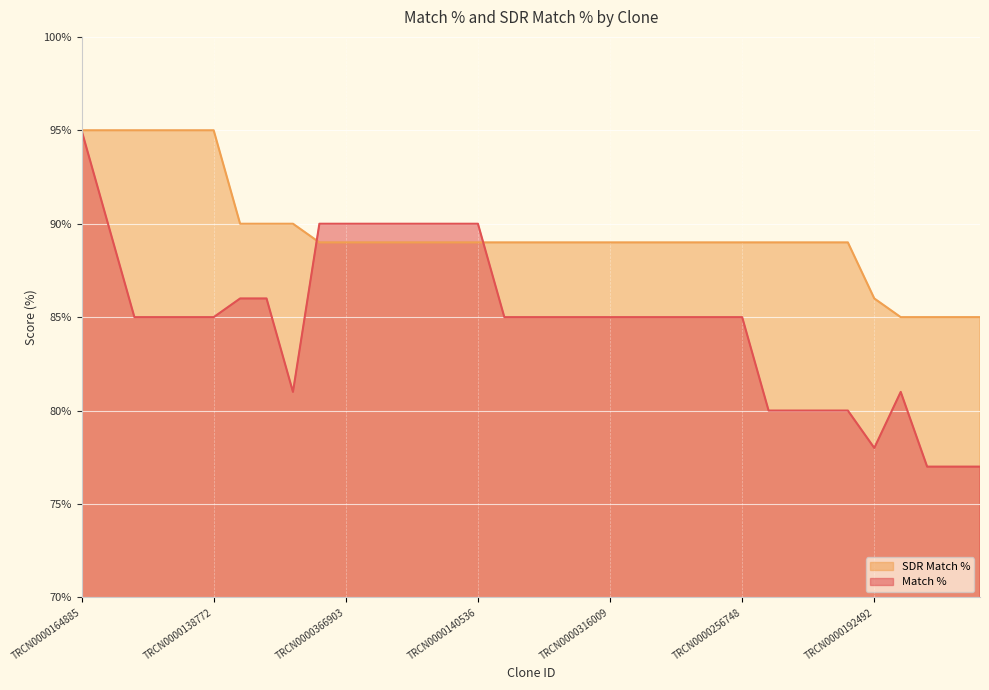

True or false: SDR Match % has more than 2 points higher than both neighbors.

False